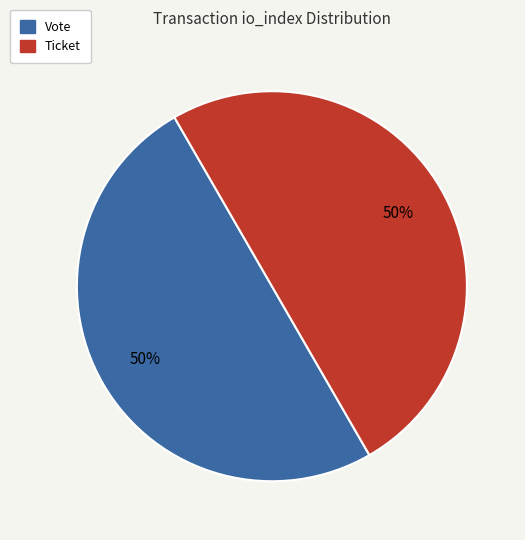

How many segments does this pie chart have?

2